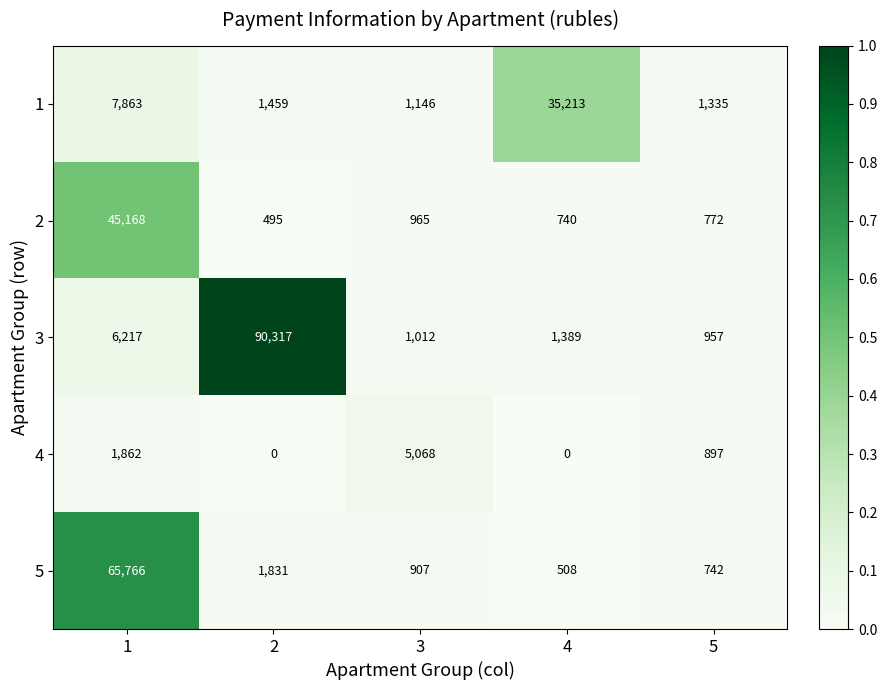

What is the sum of the 5 values at 1 and 4?

66274